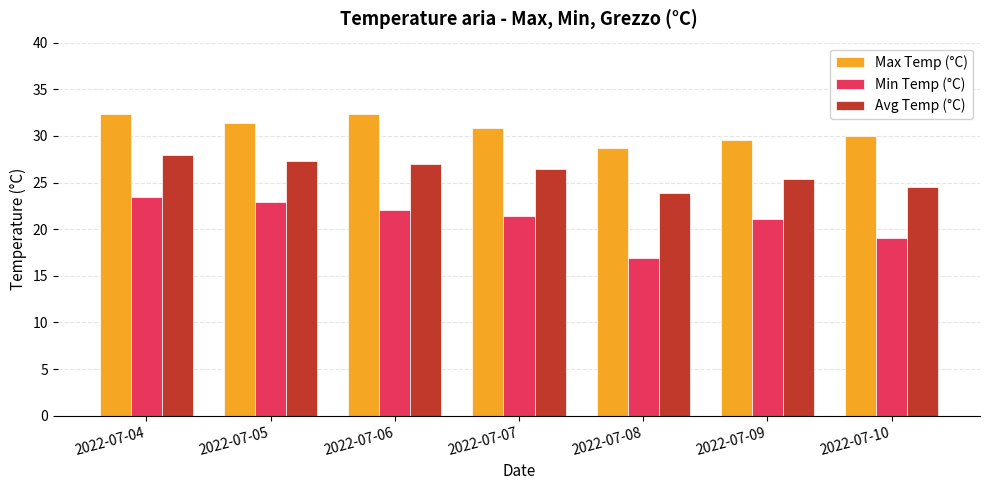

What value does the Avg Temp (°C) series have at 2022-07-06?

27.0